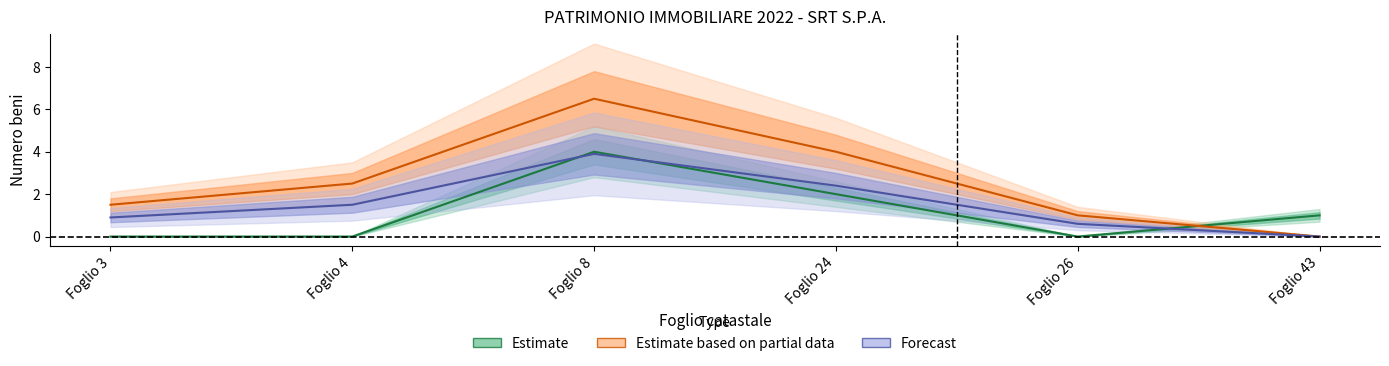

Rank the series by their maximum value, from lowest to highest.

Forecast, Fabbricato, Estimate based on partial data